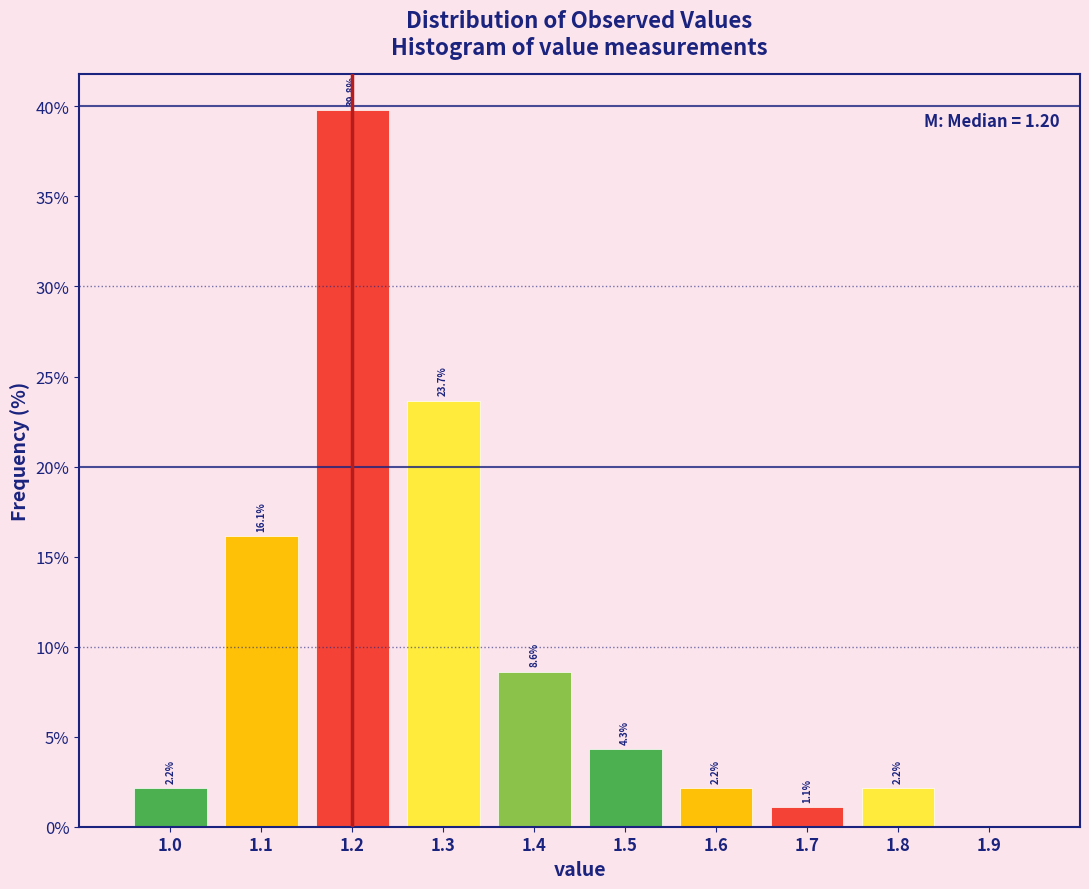

Over which range of the x-axis is the bar tallest?

1.15 to 1.25